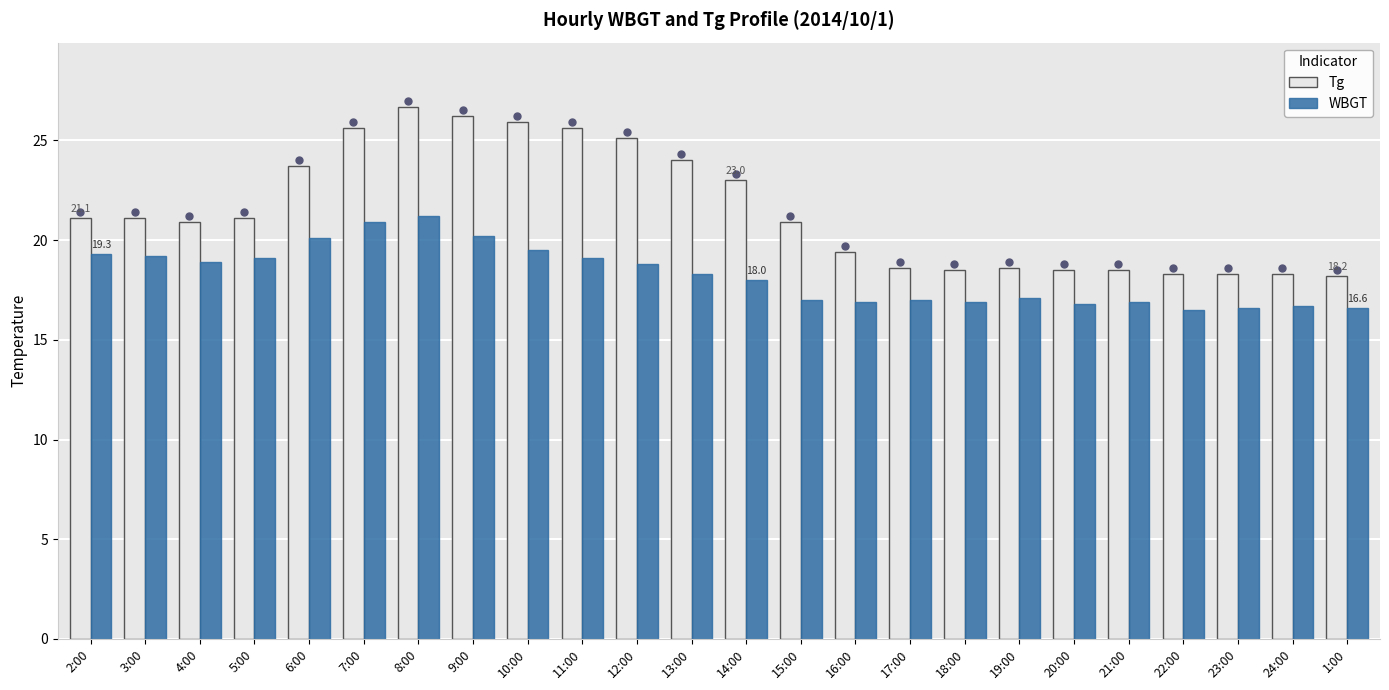

Are the bars grouped side by side (vs. stacked)?

Yes